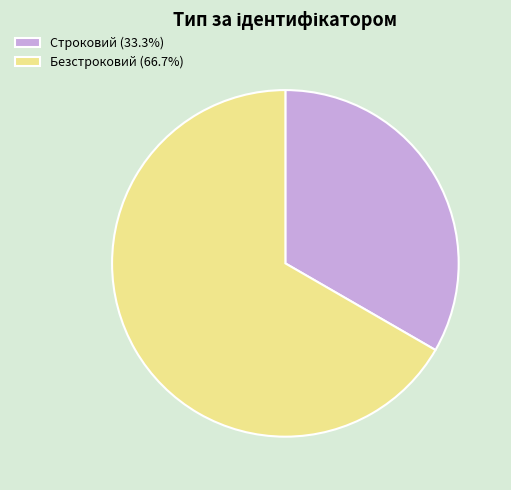

Count the number of slices in the pie.

2